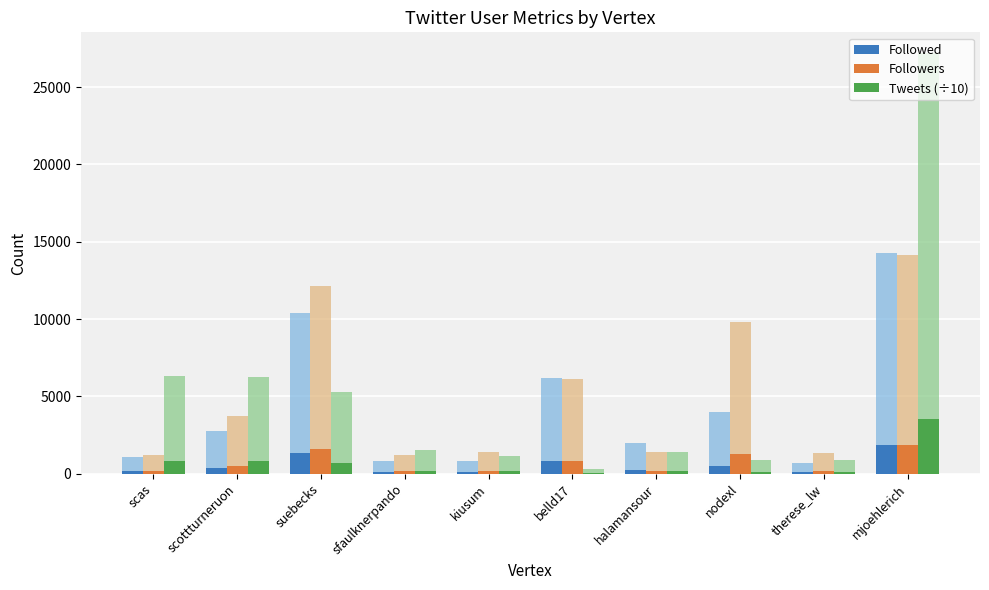

Reading left to right, what are all the values shown in this chart?

Followed: scas=137.2	scottturneruon=359.4	suebecks=1347.6	sfaulknerpando=101.8	kiusum=103.6	belld17=804.3	halamansour=257.4	nodexl=521.6	therese_lw=92.2	mjoehlerich=1857.4
Followers: scas=154.7	scottturneruon=481.3	suebecks=1577.9	sfaulknerpando=156.4	kiusum=183.0	belld17=796.6	halamansour=182.0	nodexl=1273.4	therese_lw=169.7	mjoehlerich=1835.7
Tweets (÷10): scas=819.5	scottturneruon=816.2	suebecks=684.4	sfaulknerpando=196.5	kiusum=150.4	belld17=42.3	halamansour=177.7	nodexl=117.8	therese_lw=115.9	mjoehlerich=3534.5